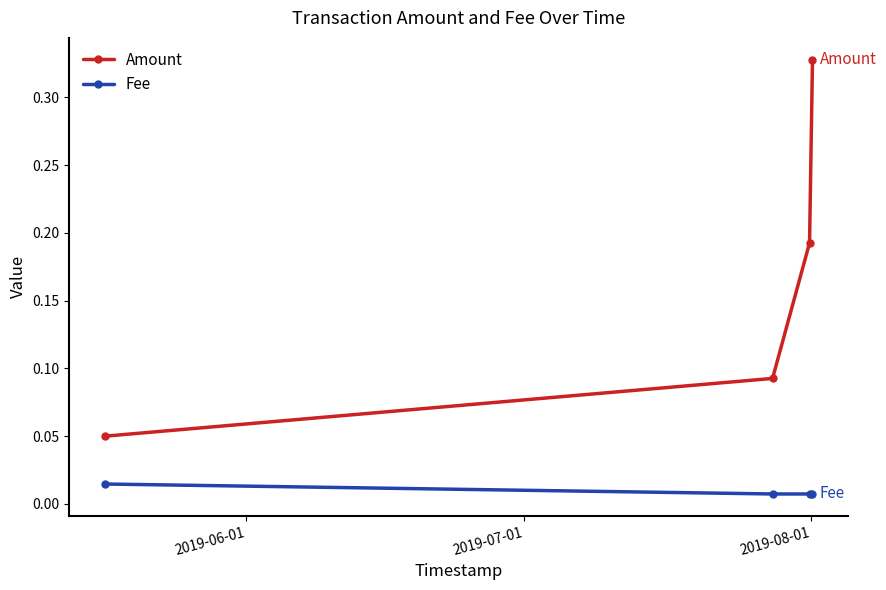

Which series has the largest total across all categories?

Amount